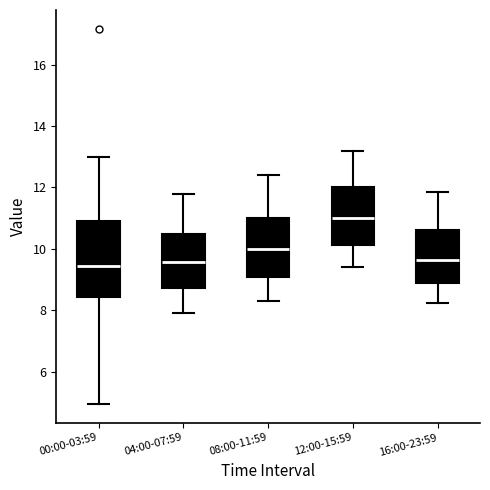

Reading left to right, read every box against the y-axis: the position of its median line, the range the box covers, and the ends of its whiskers. The values are not printed on the chart, so give them approximately, as read against the axis.

00:00-03:59: median 9.4, box 8.4 to 11.0, whiskers 5.0 to 13.0
04:00-07:59: median 9.6, box 8.8 to 10.4, whiskers 8.0 to 11.8
08:00-11:59: median 10.0, box 9.2 to 11.0, whiskers 8.4 to 12.4
12:00-15:59: median 11.0, box 10.2 to 12.0, whiskers 9.4 to 13.2
16:00-23:59: median 9.6, box 8.8 to 10.6, whiskers 8.2 to 11.8